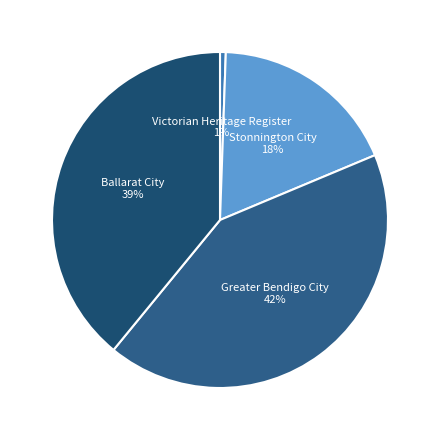

Combined, do Victorian Heritage Register and Stonnington City account for over 50%?

No